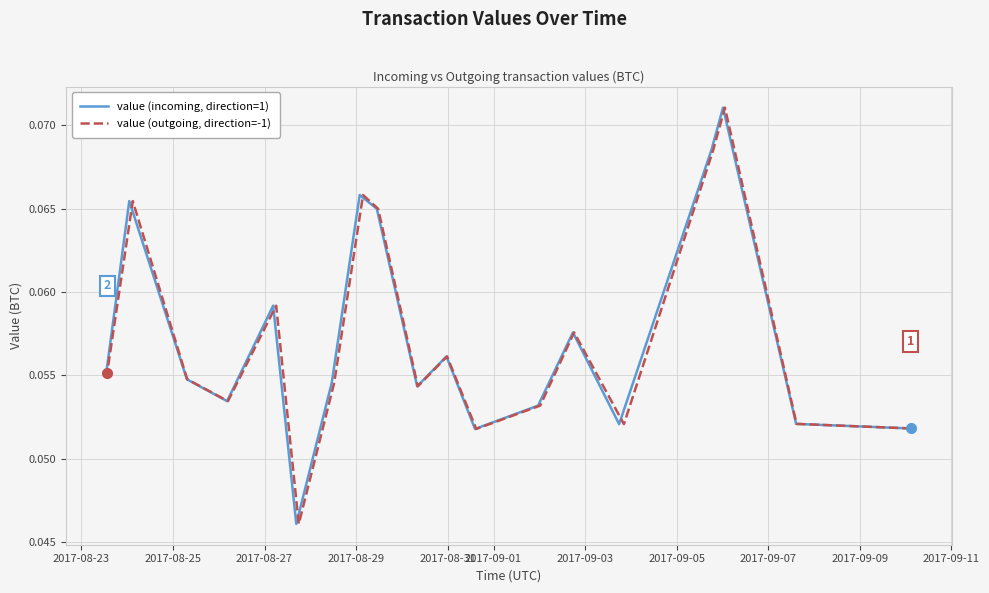

What is the maximum value for value (incoming, direction=1)?

0.1